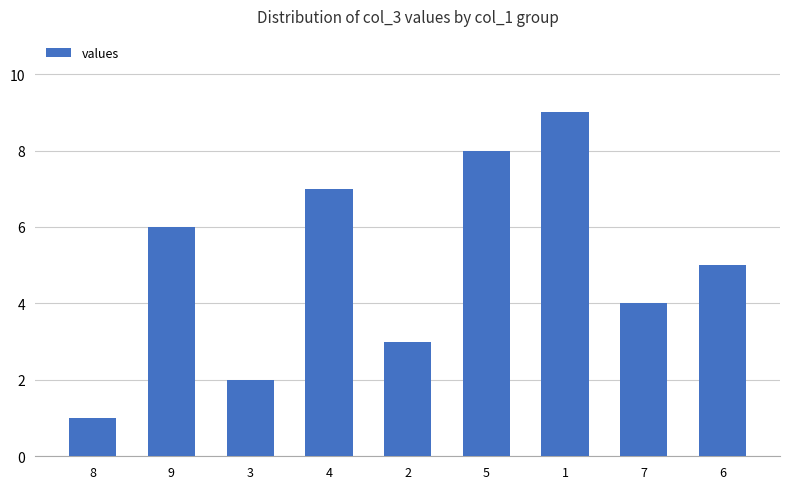

At which category does the chart reach its peak across all series?

1